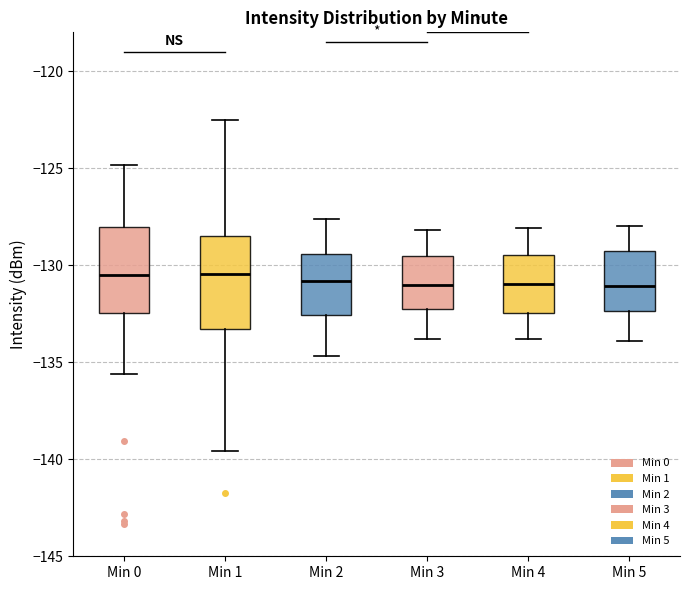

Reading left to right, read every box against the y-axis: the position of its median line, the range the box covers, and the ends of its whiskers. The values are not printed on the chart, so give them approximately, as read against the axis.

Min 0: median -130.5, box -132.5 to -128.0, whiskers -135.5 to -125.0
Min 1: median -130.5, box -133.5 to -128.5, whiskers -139.5 to -122.5
Min 2: median -131.0, box -132.5 to -129.5, whiskers -134.5 to -127.5
Min 3: median -131.0, box -132.0 to -129.5, whiskers -134.0 to -128.0
Min 4: median -131.0, box -132.5 to -129.5, whiskers -134.0 to -128.0
Min 5: median -131.0, box -132.5 to -129.5, whiskers -134.0 to -128.0